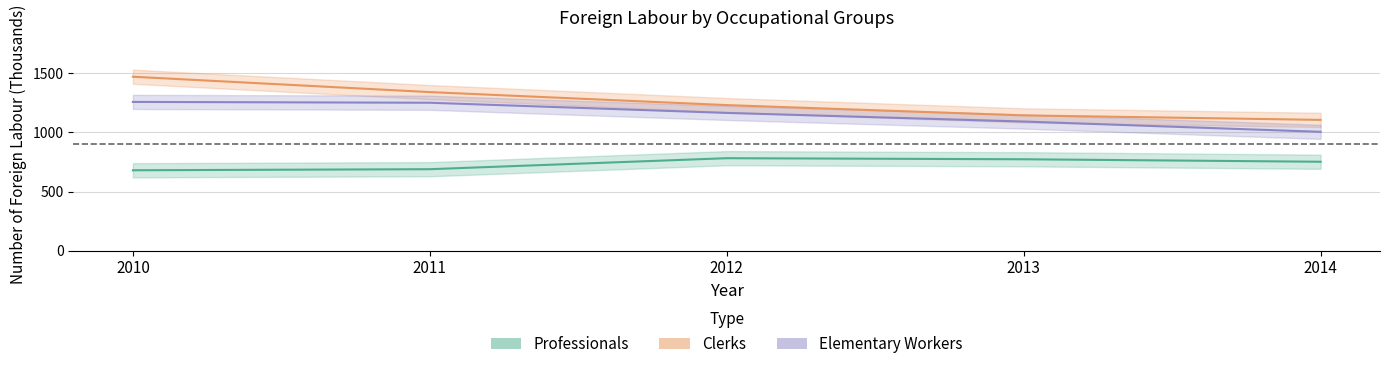

What is the greatest value displayed?

1471